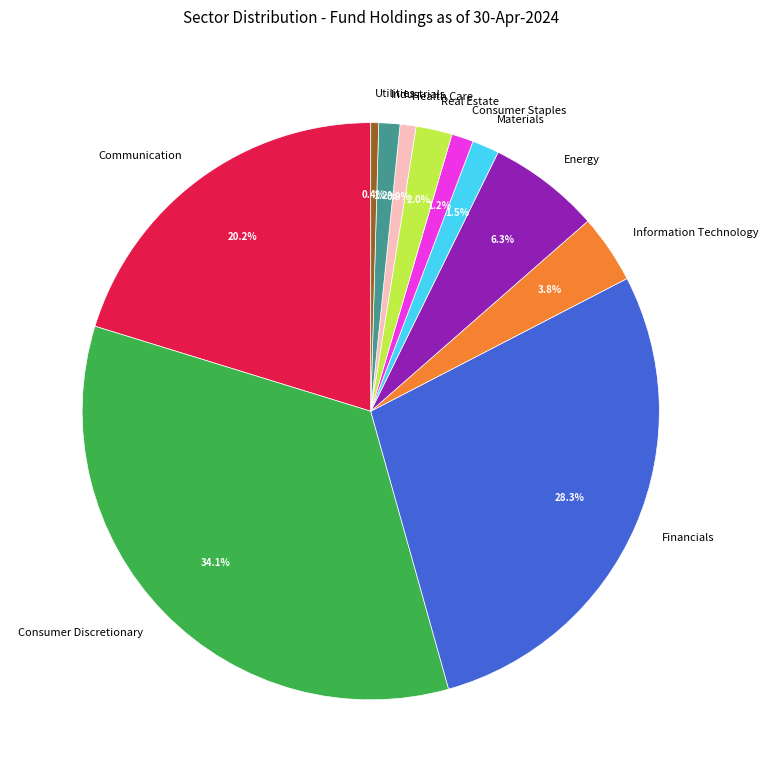

Which slice is the largest?

Consumer Discretionary